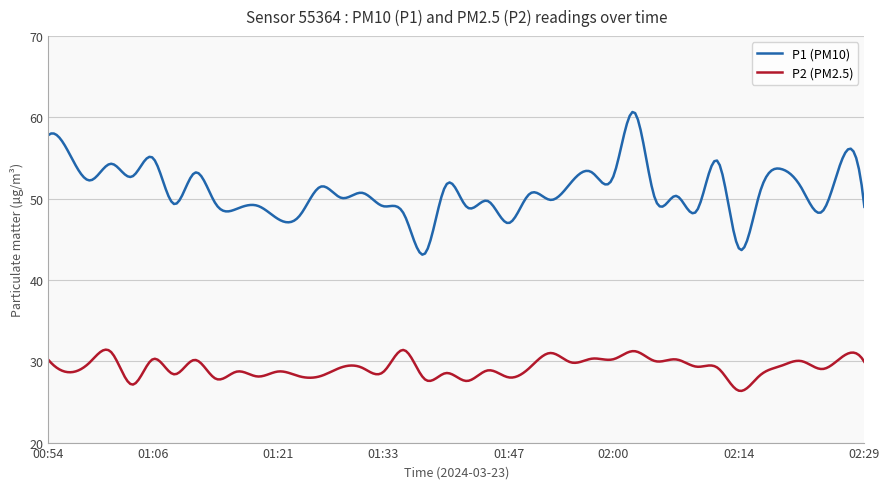

True or false: P1 (PM10) and P2 (PM2.5) intersect in this chart.

False